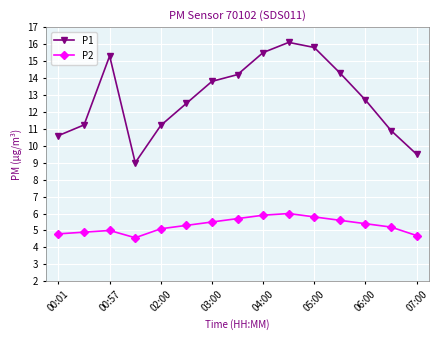

What is the highest value of the P2 series?

6.0